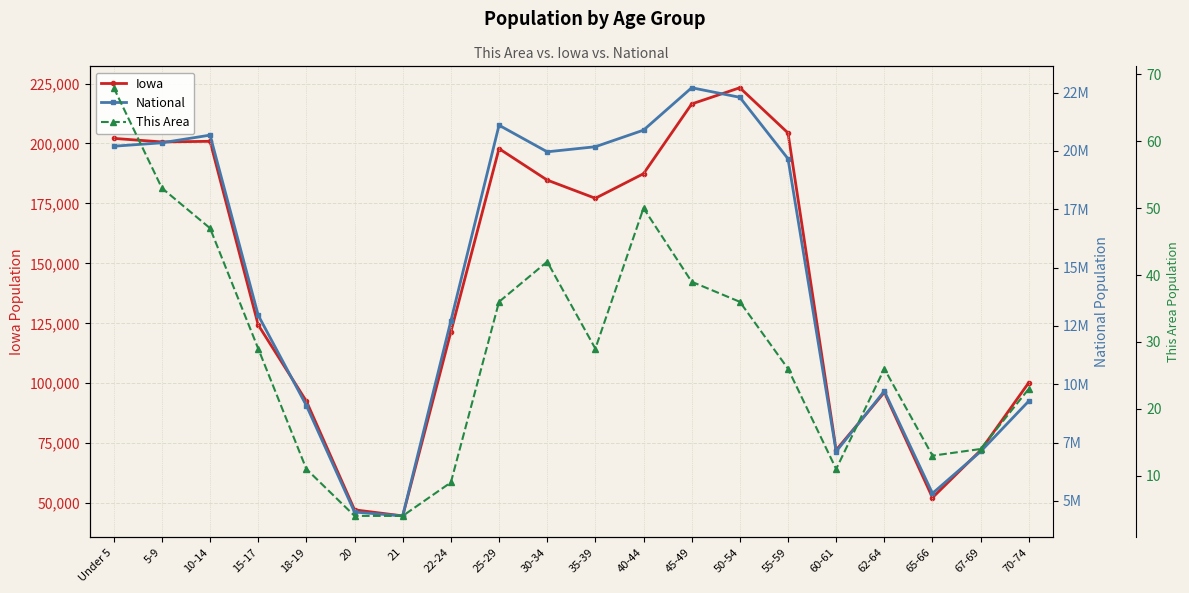

Reading left to right, transcribe all the data shown in this chart.

Iowa: Under 5=202123	5-9=200646	10-14=200904	15-17=124320	18-19=92517	20=47227	21=44695	22-24=121428	25-29=197843	30-34=184740	35-39=177148	40-44=187400	45-49=216482	50-54=223244	55-59=204393	60-61=72152	62-64=96205	65-66=52304	67-69=72061	70-74=100291
National: Under 5=20201362	5-9=20348657	10-14=20677194	15-17=12954254	18-19=9086089	20=4519129	21=4354294	22-24=12712576	25-29=21101849	30-34=19962099	35-39=20179642	40-44=20890964	45-49=22708591	50-54=22298125	55-59=19664805	60-61=7113727	62-64=9704197	65-66=5319902	67-69=7115361	70-74=9278166
This Area: Under 5=68	5-9=53	10-14=47	15-17=29	18-19=11	20=4	21=4	22-24=9	25-29=36	30-34=42	35-39=29	40-44=50	45-49=39	50-54=36	55-59=26	60-61=11	62-64=26	65-66=13	67-69=14	70-74=23